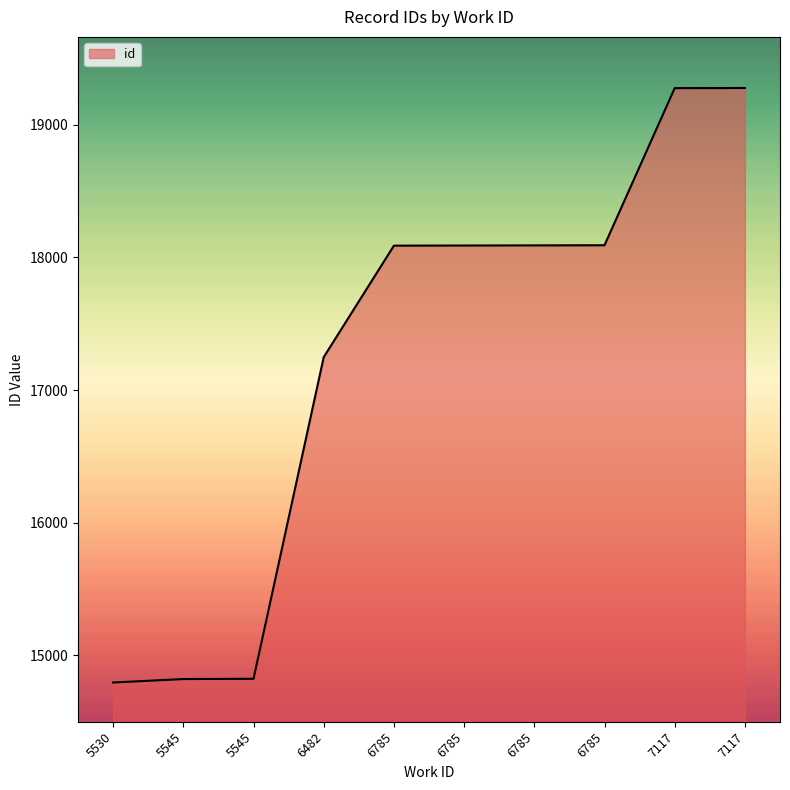

Rank the categories by value from highest to lowest.

7117, 7117, 6785, 6785, 6785, 6785, 6482, 5545, 5545, 5530